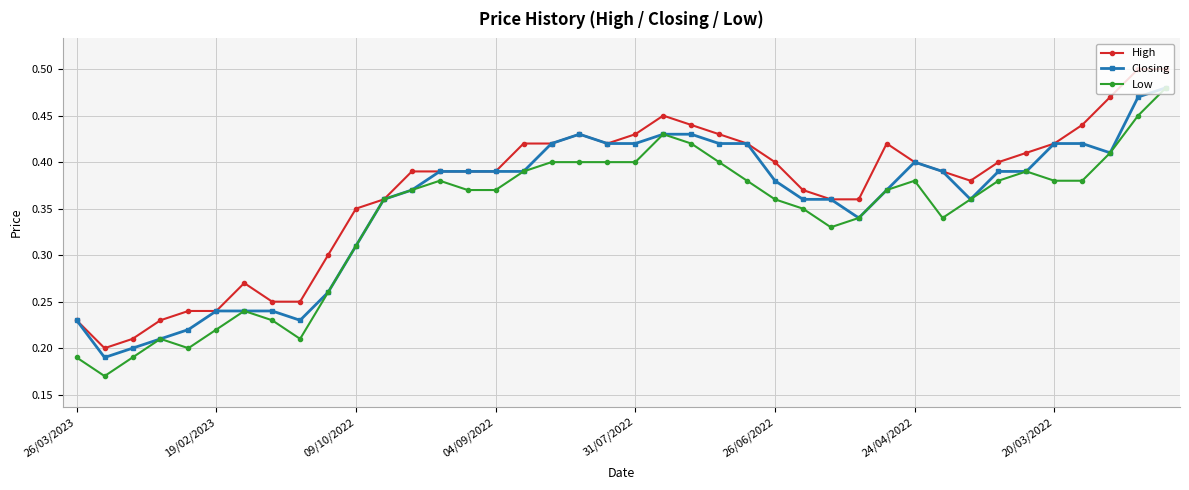

List the series in order of their overall mean, lowest first.

Low, Closing, High